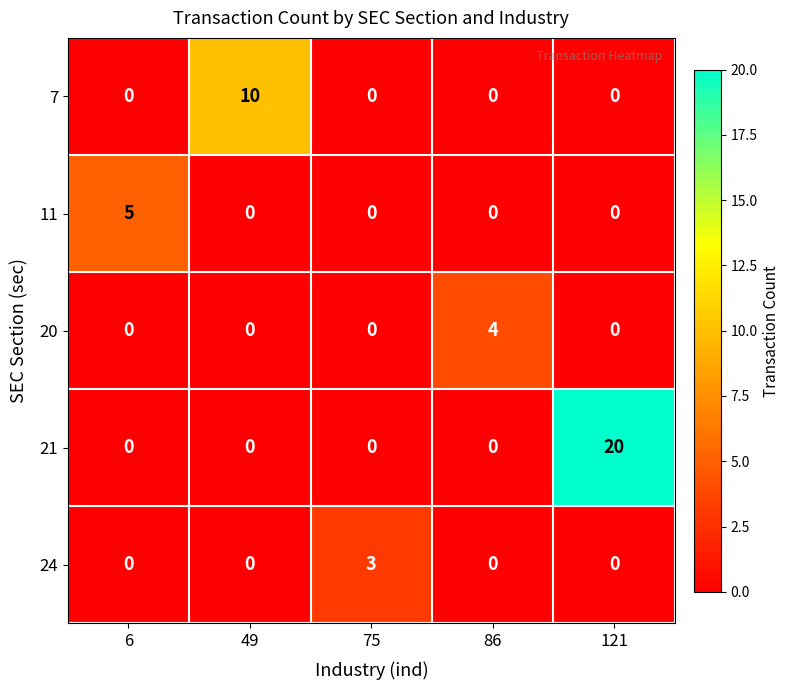

What is the maximum value shown in the chart?

20